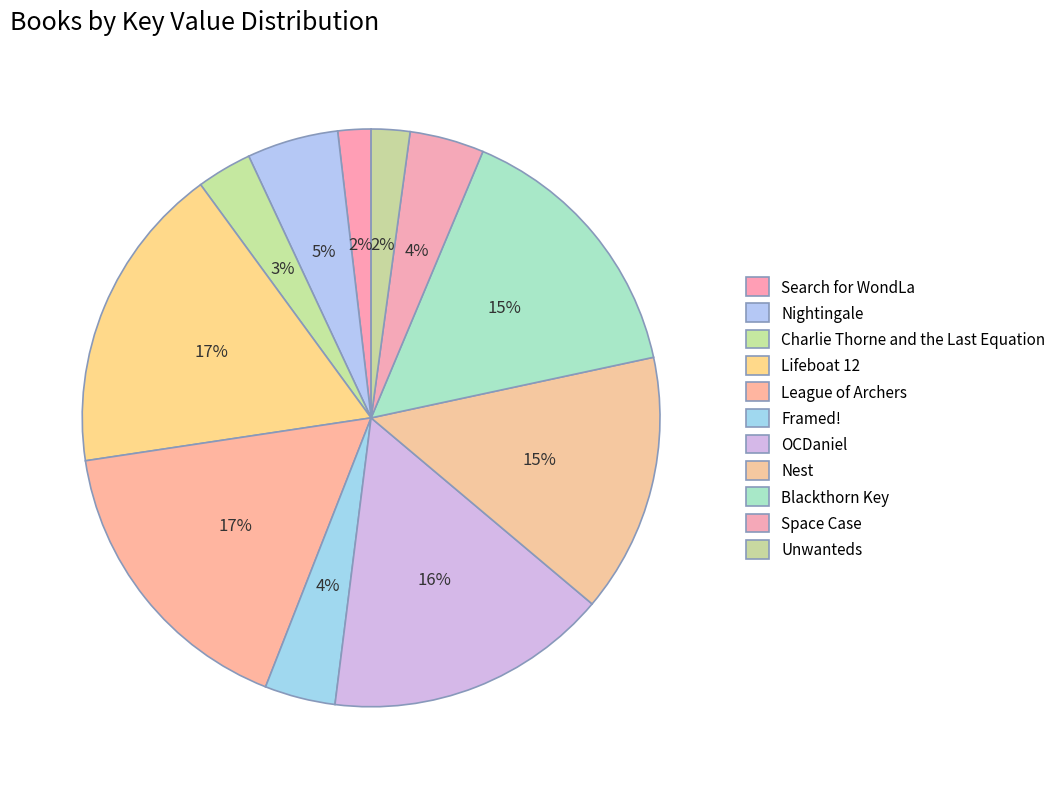

To the nearest percent, what portion does Search for WondLa represent?

2%